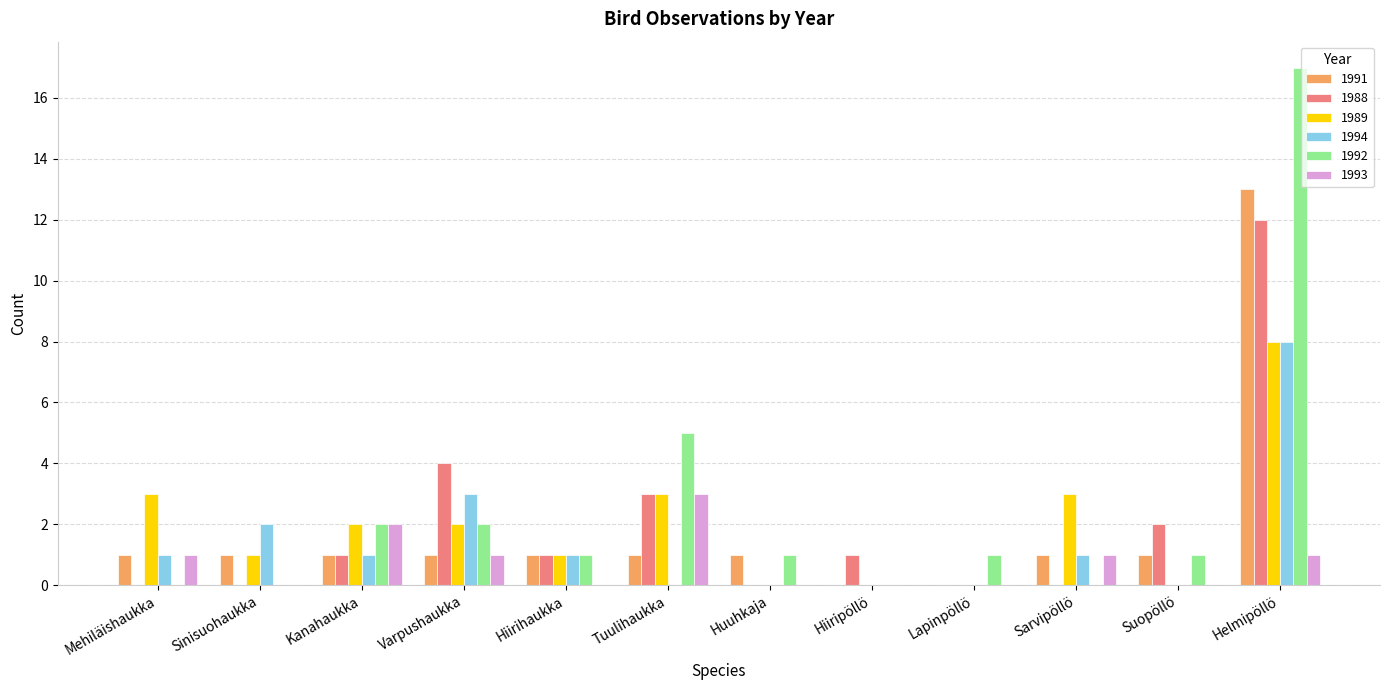

At which category does the chart reach its peak across all series?

Helmipöllö